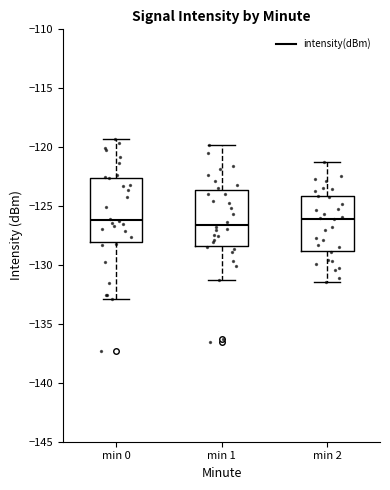

Reading left to right, read every box against the y-axis: the position of its median line, the range the box covers, and the ends of its whiskers. The values are not printed on the chart, so give them approximately, as read against the axis.

min 0: median -126.0, box -128.0 to -122.5, whiskers -133.0 to -119.5
min 1: median -126.5, box -128.5 to -123.5, whiskers -131.0 to -120.0
min 2: median -126.0, box -129.0 to -124.0, whiskers -131.5 to -121.0